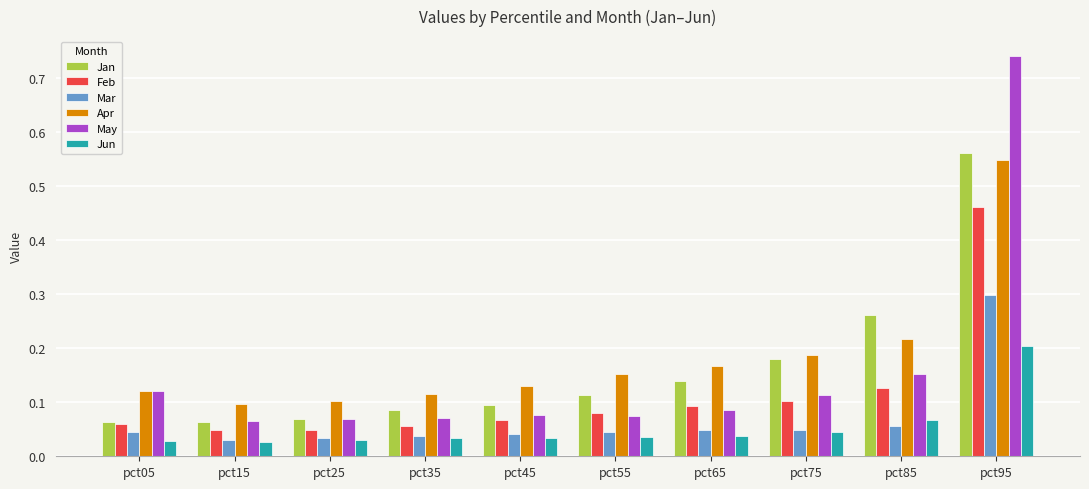

Is it true that Mar equals 0.0 at pct85?

False